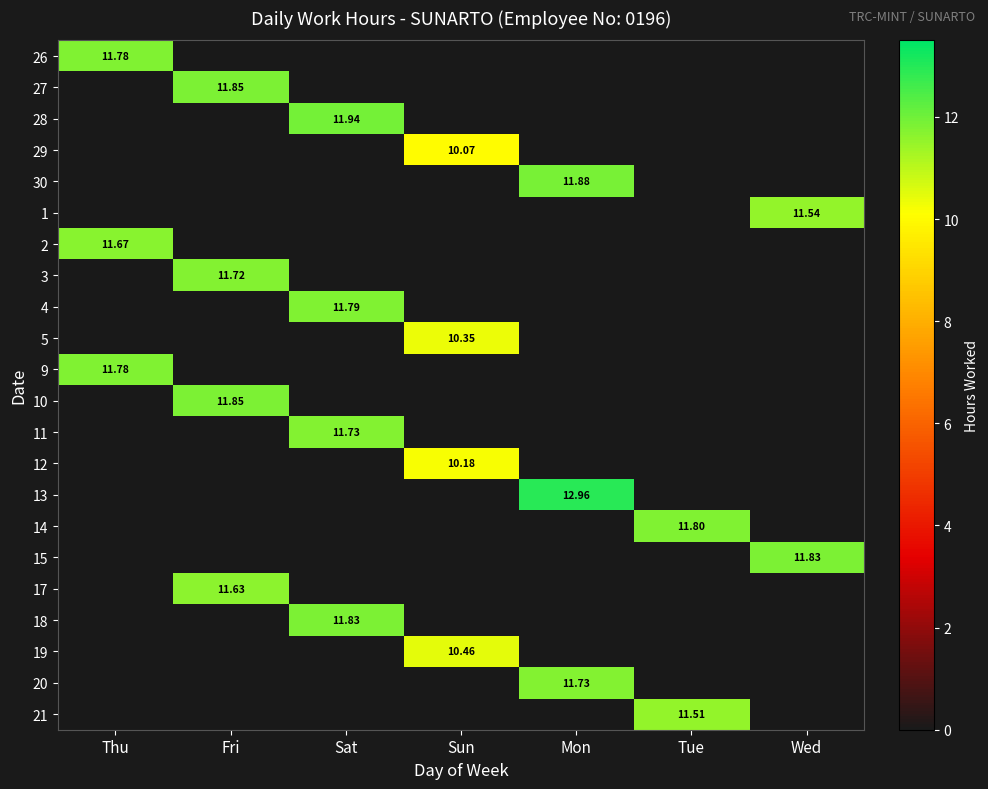

Which has a higher value, Thu or Sun?

Thu